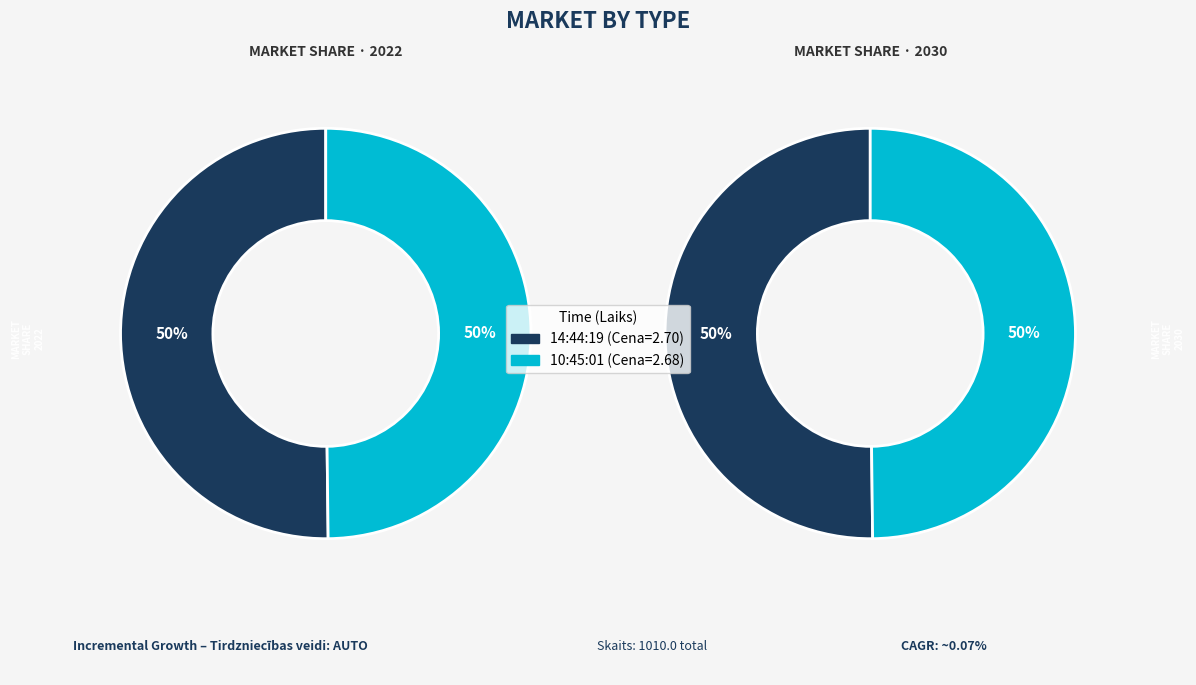

Does 10:45:01 account for over 50% of the chart?

No